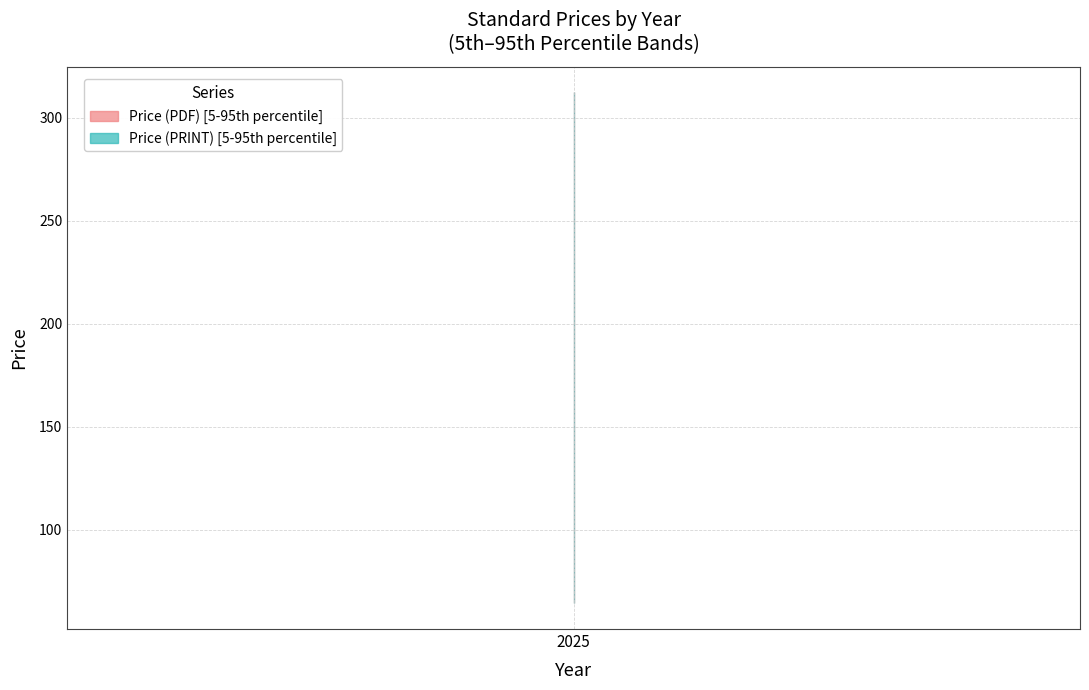

Reading right to left, list all the values displayed in this chart.

Price (PDF): 155.0	258.0	95.4	98.0	0.0	220.0	85.0	220.0	220.0	308.0	61.0	177.0	306.0	290.0	177.0	158.0	177.0	306.0	222.0	430.0	125.9	330.0	98.0	100.8	220.0	158.0	220.0	65.0	220.0	220.0	222.0	220.0	113.3	177.0	65.0	290.0	132.0
Price (PRINT): 155.0	258.0	95.4	98.0	0.0	220.0	85.0	220.0	220.0	308.0	61.0	177.0	306.0	290.0	177.0	158.0	177.0	306.0	222.0	430.0	125.9	330.0	98.0	100.8	220.0	158.0	220.0	65.0	220.0	220.0	222.0	220.0	113.3	177.0	65.0	290.0	132.0